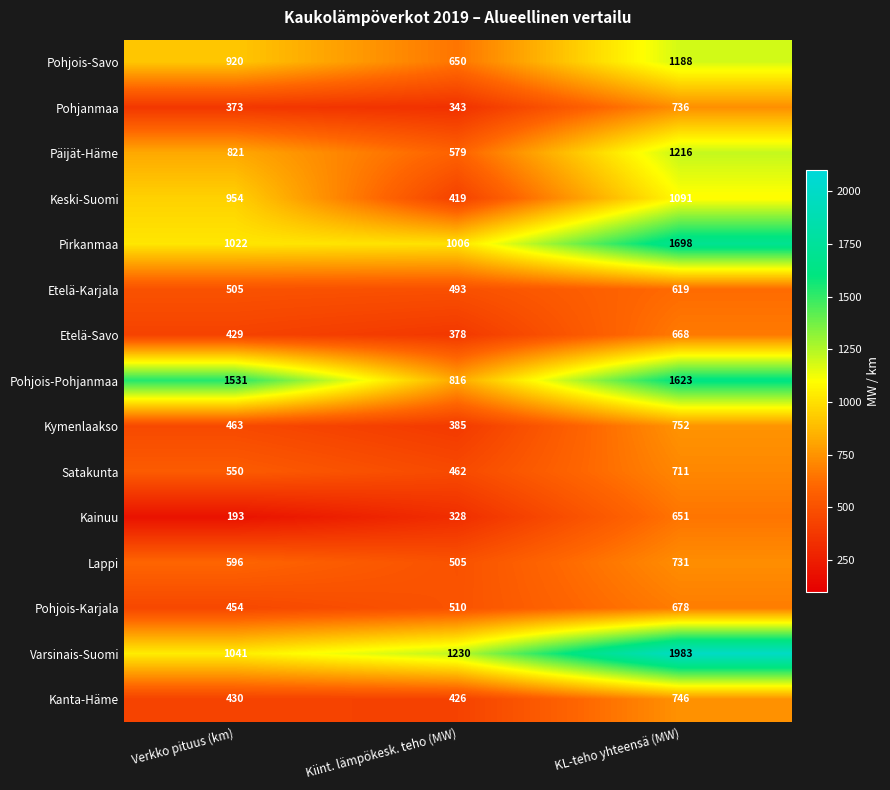

What is the difference between the highest and lowest values at Verkko pituus (km)?

1338